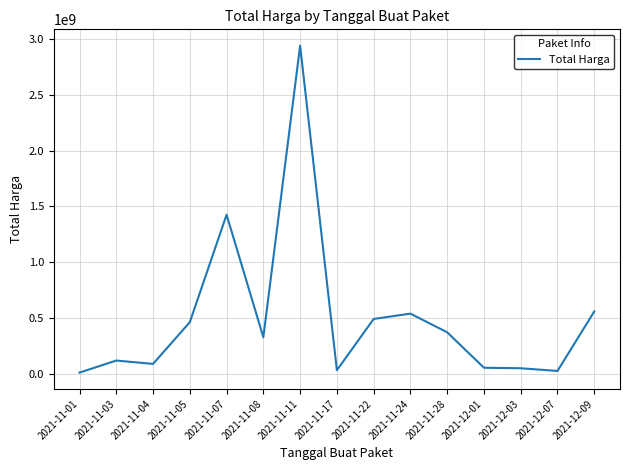

Where is the data nearest to the value 1475875370?

2021-11-07